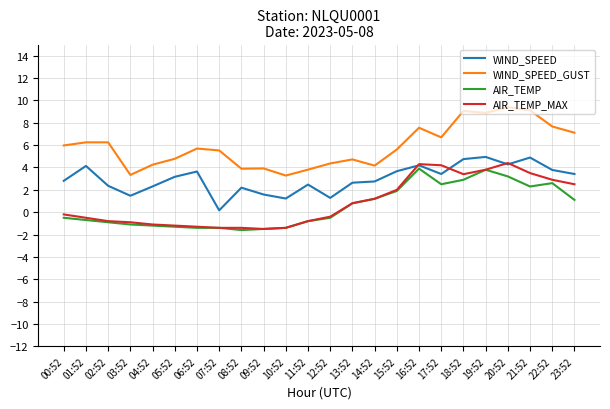

How many distinct data groups are displayed?

4